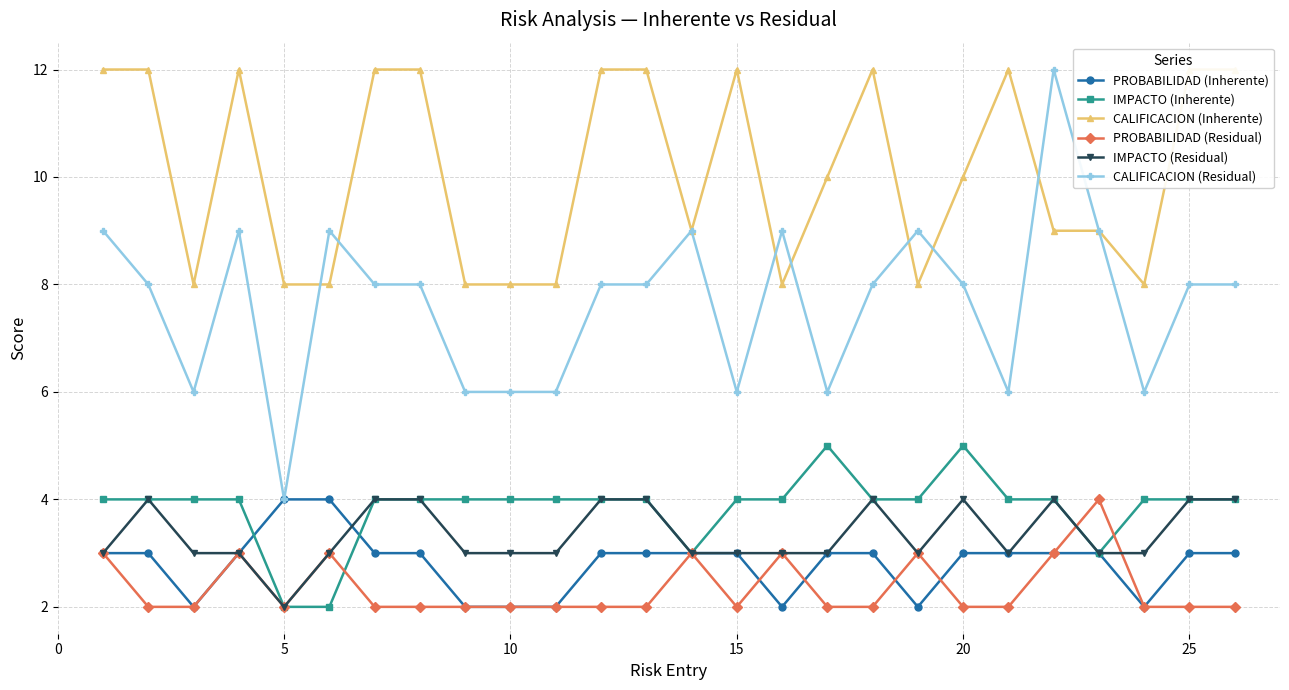

True or false: PROBABILIDAD (Residual) and CALIFICACION (Residual) cross at least once.

False